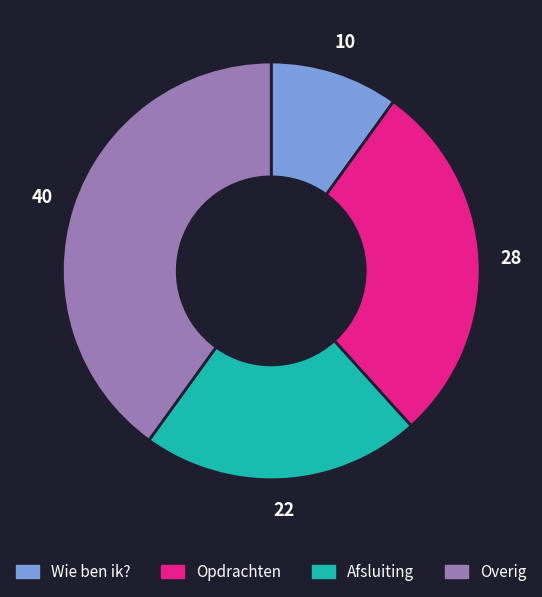

Is there any slice that represents more than half of the pie?

No